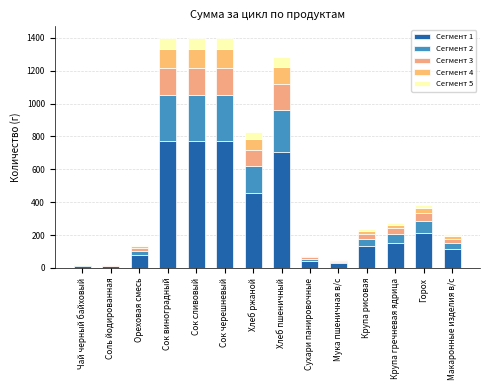

At Сок сливовый, list the series in order from largest to smallest.

Сегмент 1, Сегмент 2, Сегмент 3, Сегмент 4, Сегмент 5